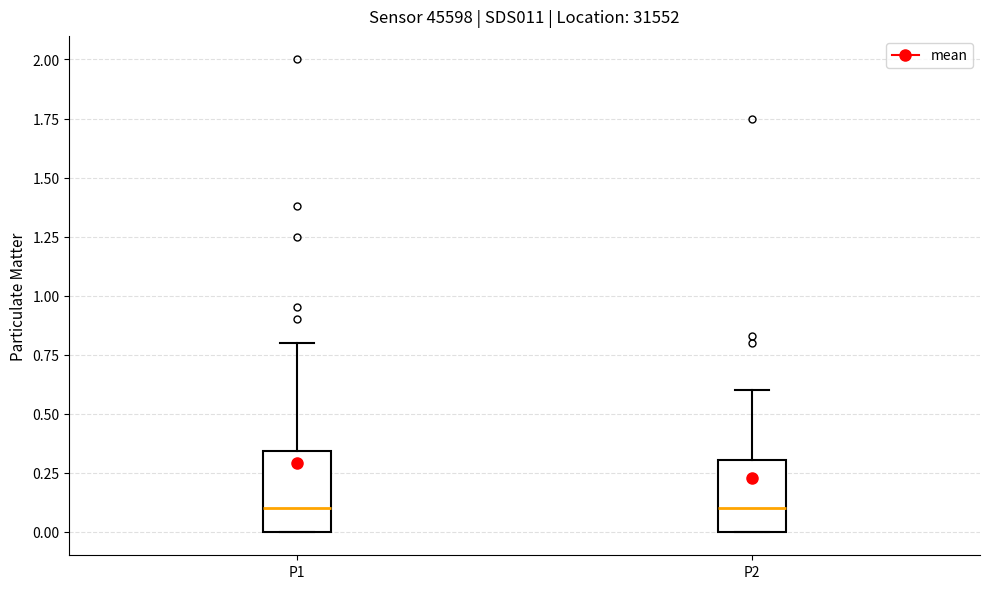

Reading left to right, read every box against the y-axis: the position of its median line, the range the box covers, and the ends of its whiskers. The values are not printed on the chart, so give them approximately, as read against the axis.

P1: median 0.10, box 0.00 to 0.35, whiskers 0.00 to 0.80
P2: median 0.10, box 0.00 to 0.30, whiskers 0.00 to 0.60